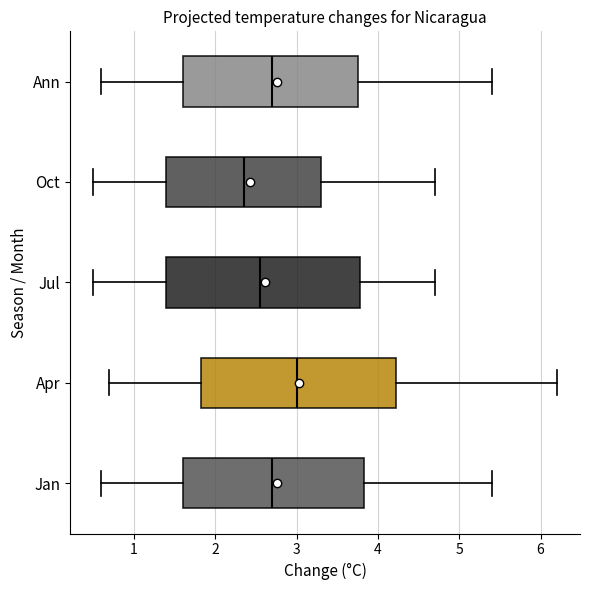

Reading bottom to top, transcribe this box plot: for each box, give where its median line is, the range the box spans, and where its two whiskers end, as read against the x-axis. The values are not printed on the chart, so give them approximately, as read against the axis.

Jan: median 2.7, box 1.6 to 3.8, whiskers 0.6 to 5.4
Apr: median 3.0, box 1.8 to 4.2, whiskers 0.7 to 6.2
Jul: median 2.6, box 1.4 to 3.8, whiskers 0.5 to 4.7
Oct: median 2.4, box 1.4 to 3.3, whiskers 0.5 to 4.7
Ann: median 2.7, box 1.6 to 3.8, whiskers 0.6 to 5.4